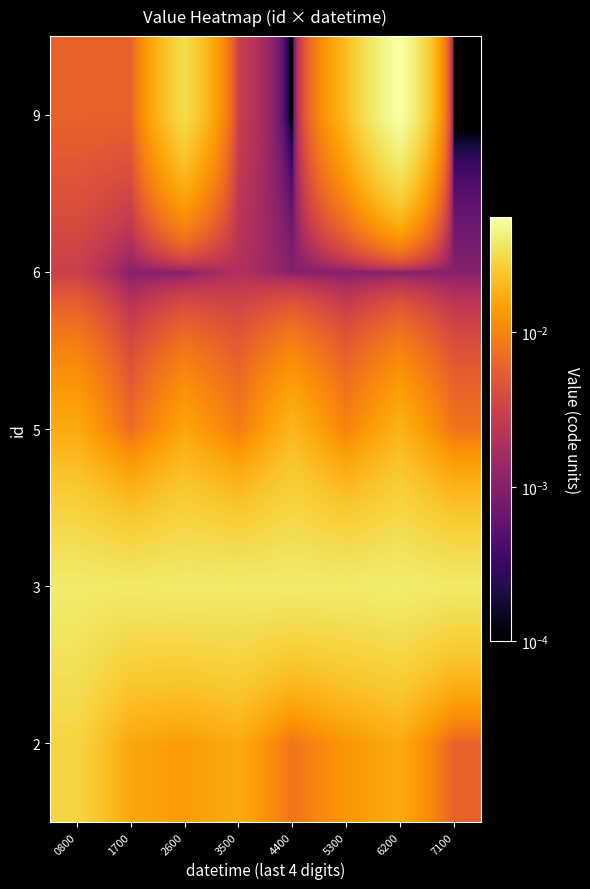

Count the number of categories in the chart.

8